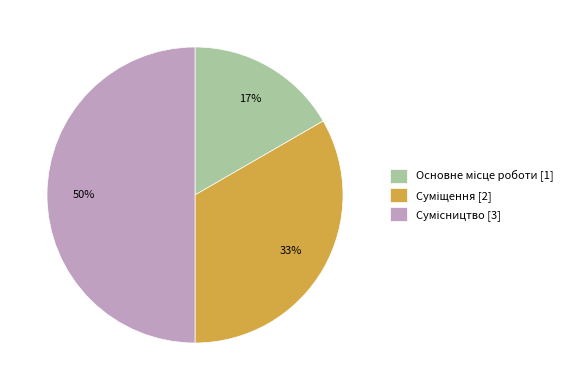

To the nearest percent, what is the average slice percentage?

33%